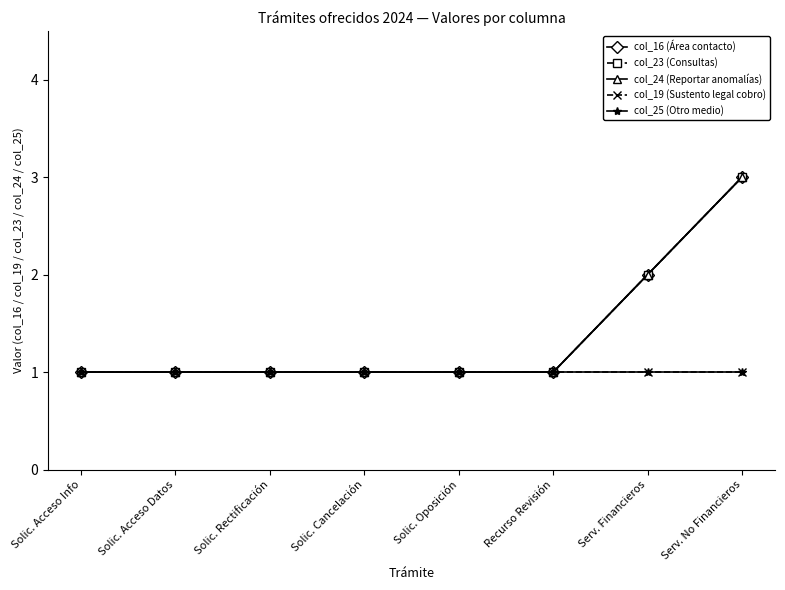

True or false: col_23 (Consultas) and col_24 (Reportar anomalías) cross at least once.

False